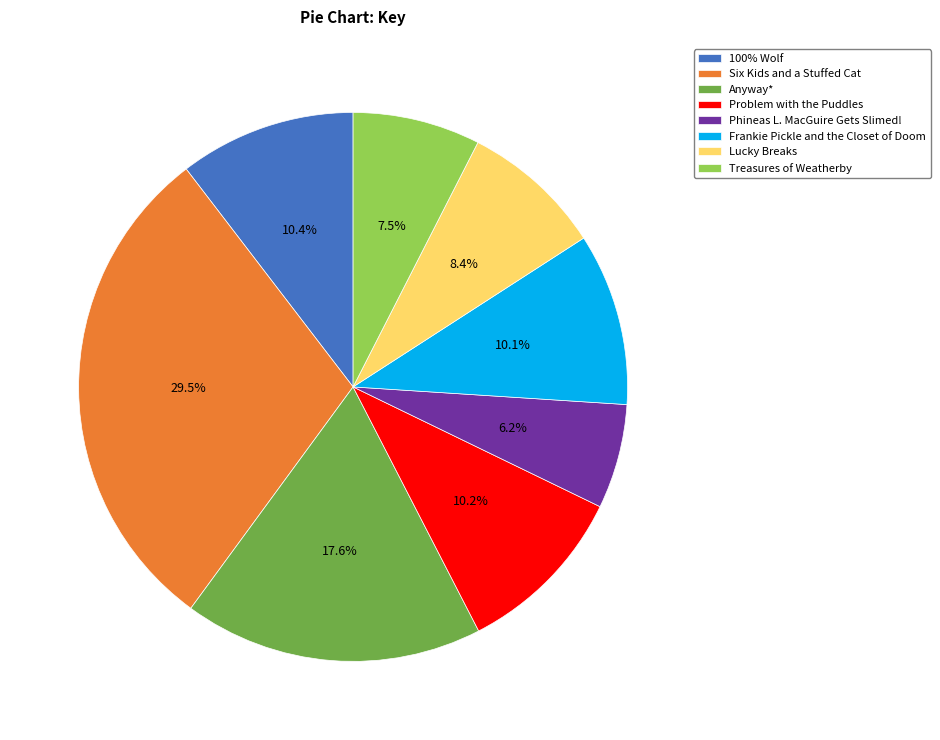

What portion of the pie excludes Problem with the Puddles?

89.8%